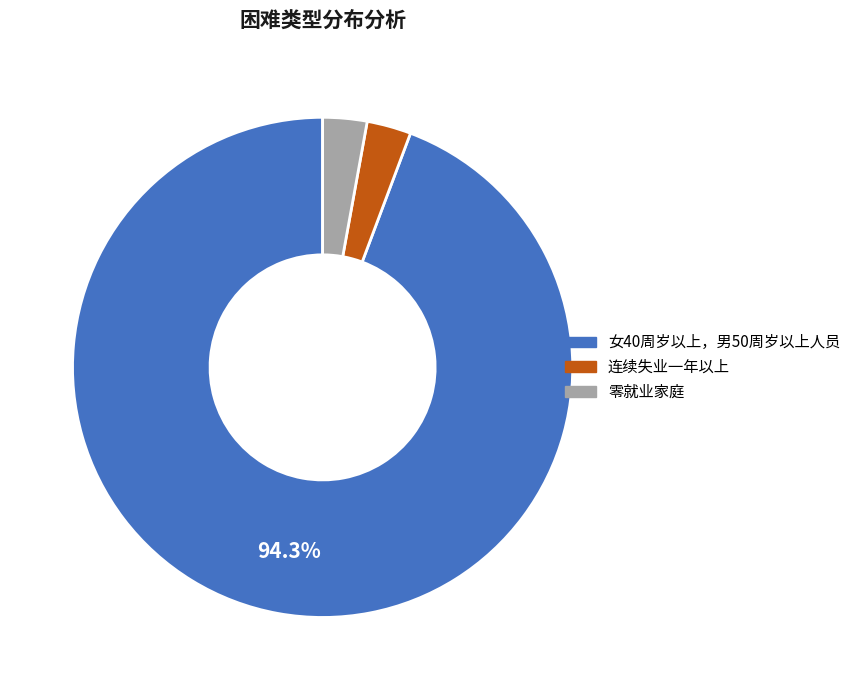

Does any single category account for the majority?

Yes